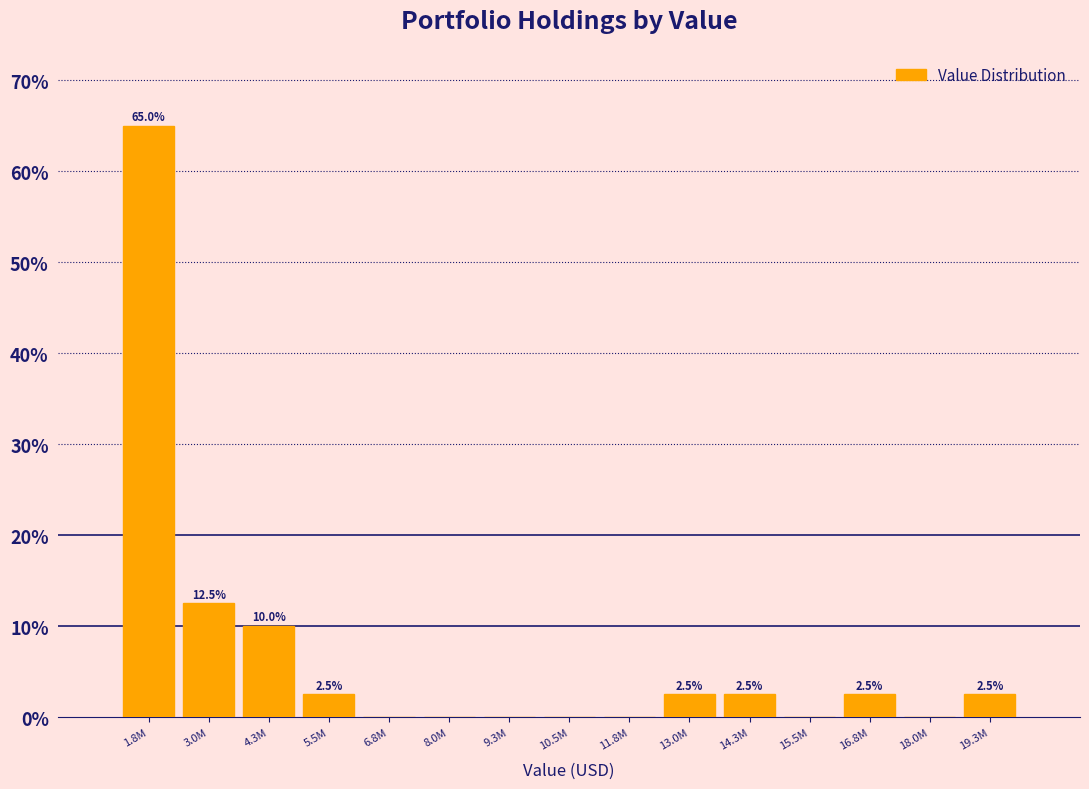

Reading right to left, extract all data points from this chart.

19.3M=2.5	18.0M=0.0	16.8M=2.5	15.5M=0.0	14.3M=2.5	13.0M=2.5	11.8M=0.0	10.5M=0.0	9.3M=0.0	8.0M=0.0	6.8M=0.0	5.5M=2.5	4.3M=10.0	3.0M=12.5	1.8M=65.0